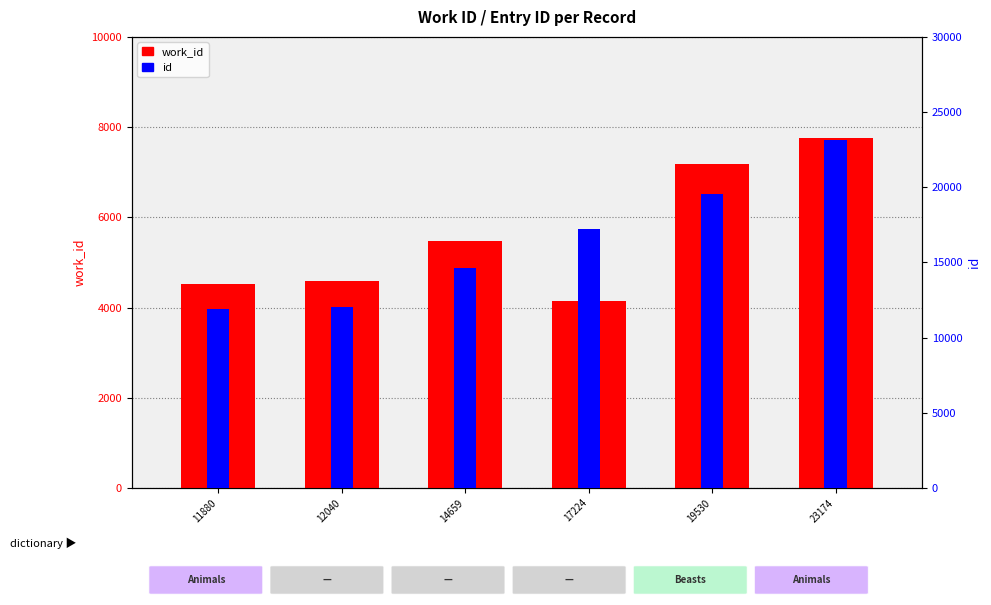

At 11880, list the series in order from largest to smallest.

id, work_id